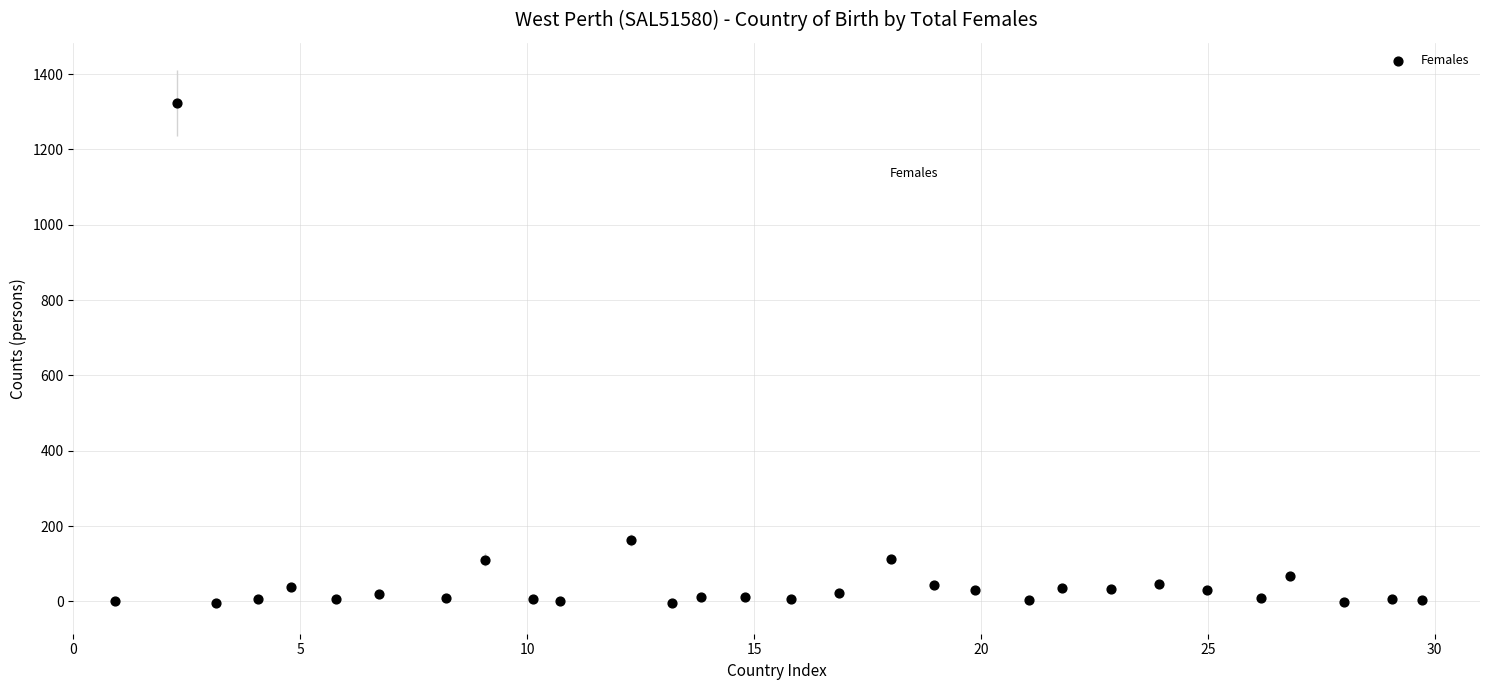

What Y value in the scatter plot is closest to 659?

163.0